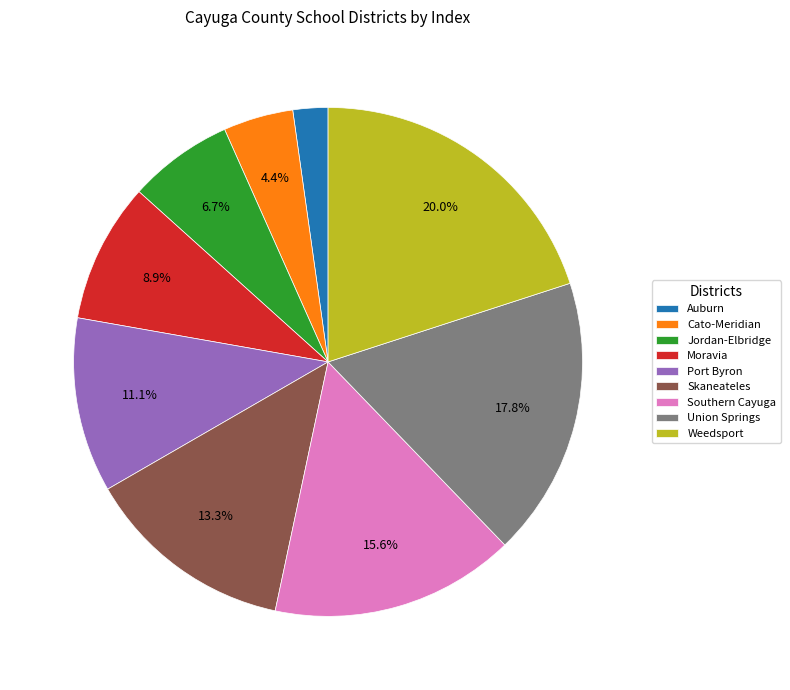

Does Auburn account for over 50% of the chart?

No